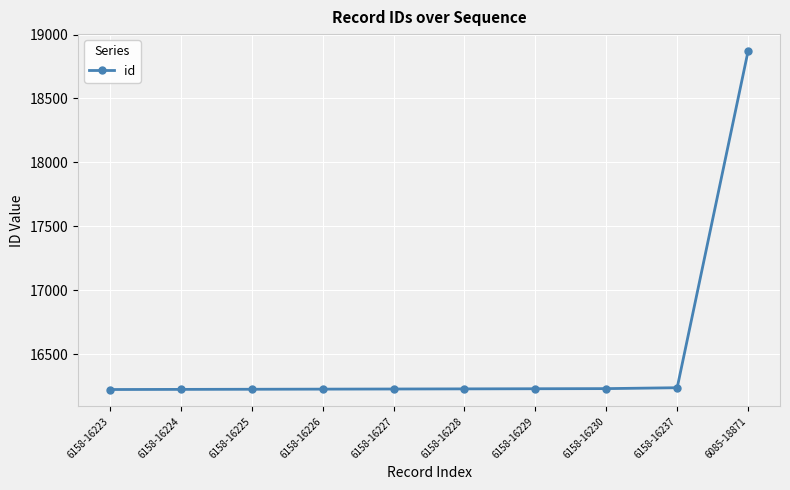

What is the label of the 2nd point from the right?

6158-16237